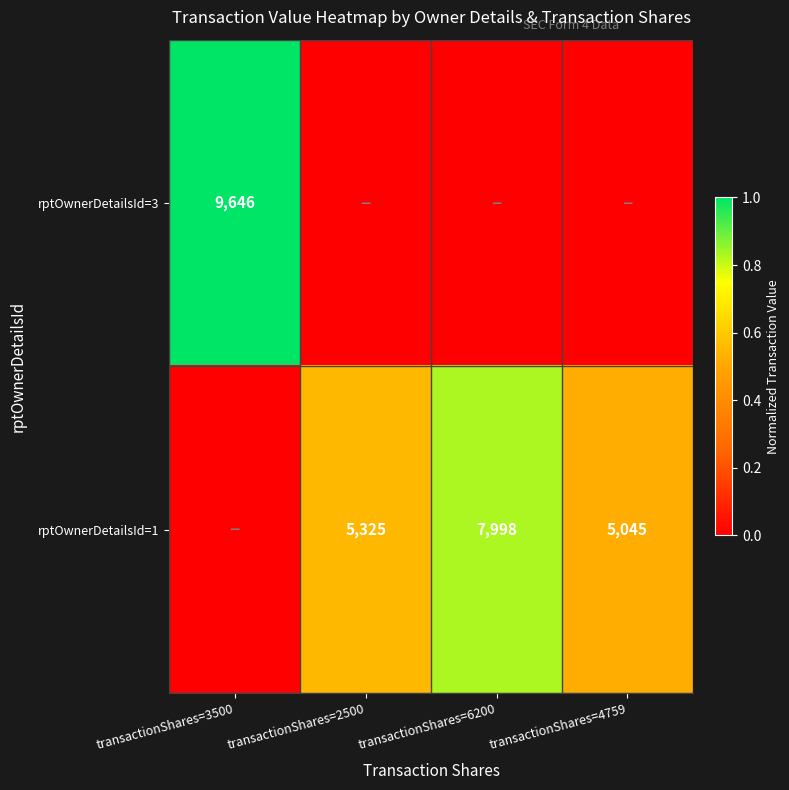

What is the difference between the rptOwnerDetailsId=1 values at transactionShares=4759 and transactionShares=2500?

280